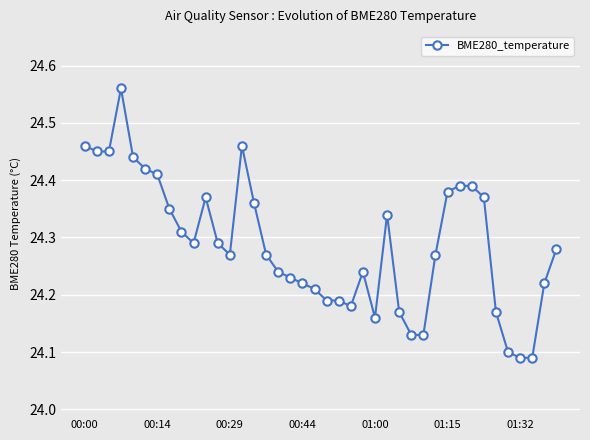

True or false: the data has more than 1 interior local peaks.

True